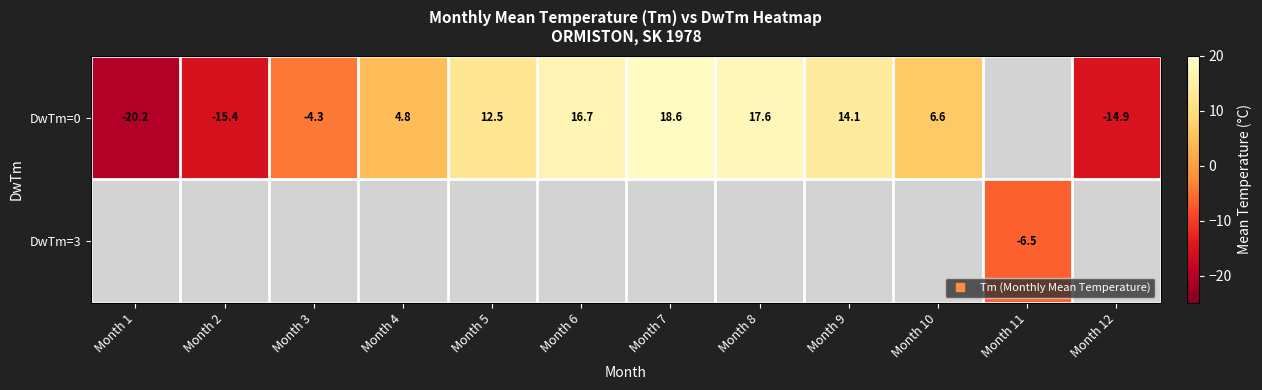

How many distinct data groups are displayed?

2